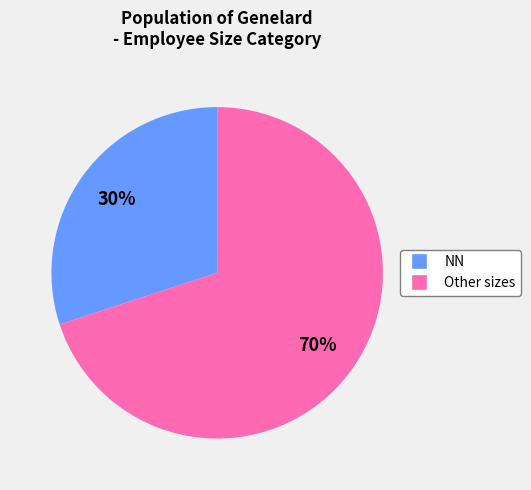

To the nearest percent, what is the average slice percentage?

50%